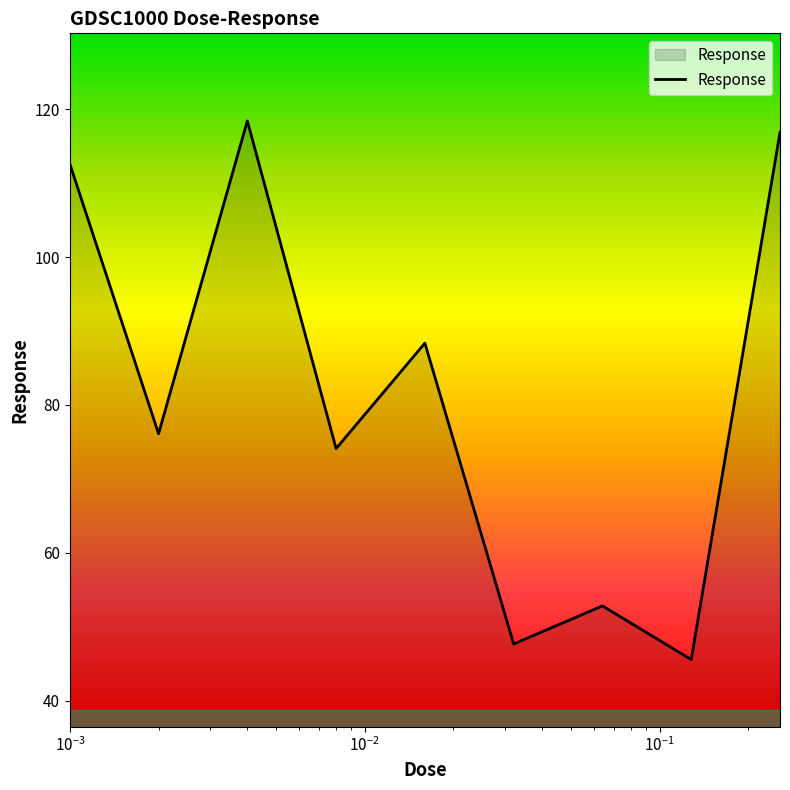

What is the difference between the maximum and minimum values?

72.8